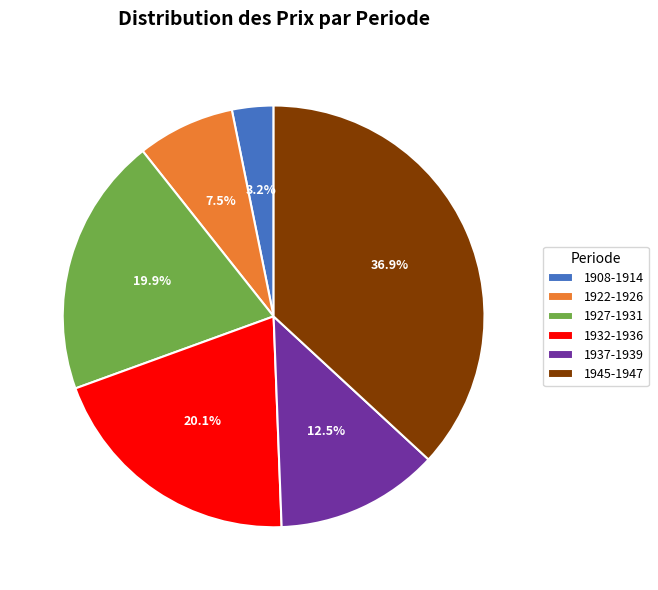

Is 1945-1947 the majority of the pie?

No